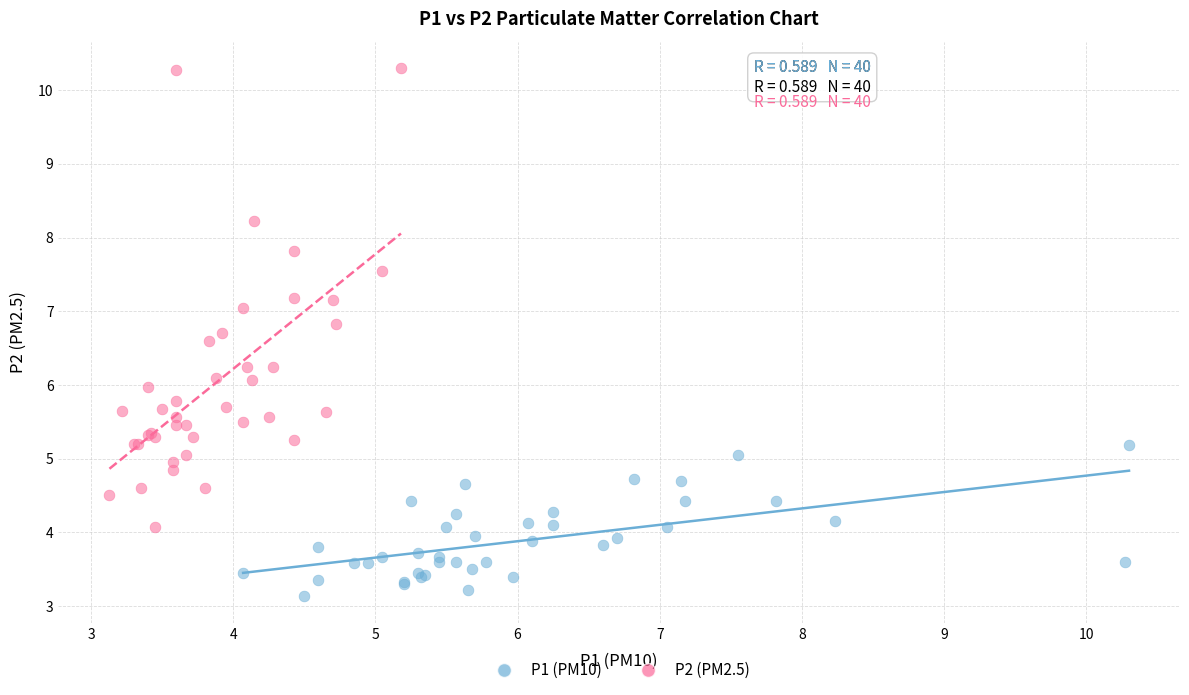

Which series reaches the maximum Y coordinate?

P2 (PM2.5)